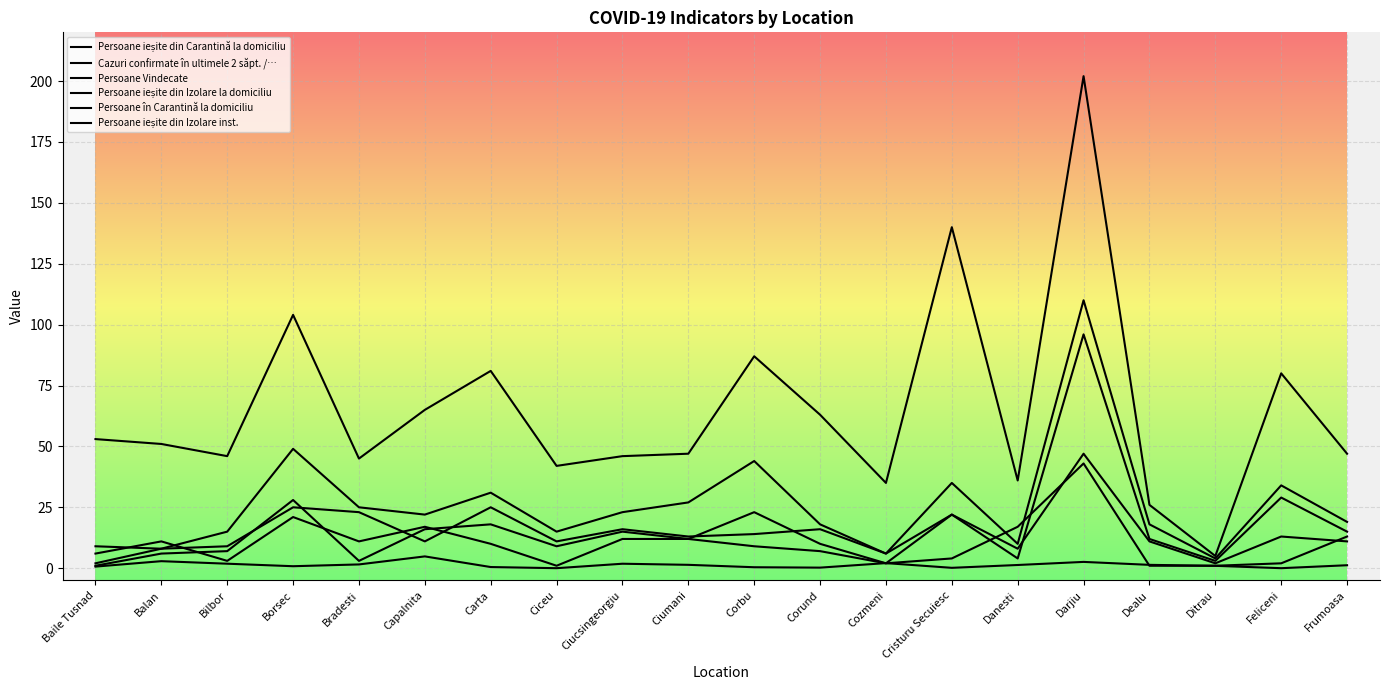

The Persoane ieșite din Izolare la domiciliu series shows 19.2 at Corbu. True or false?

False